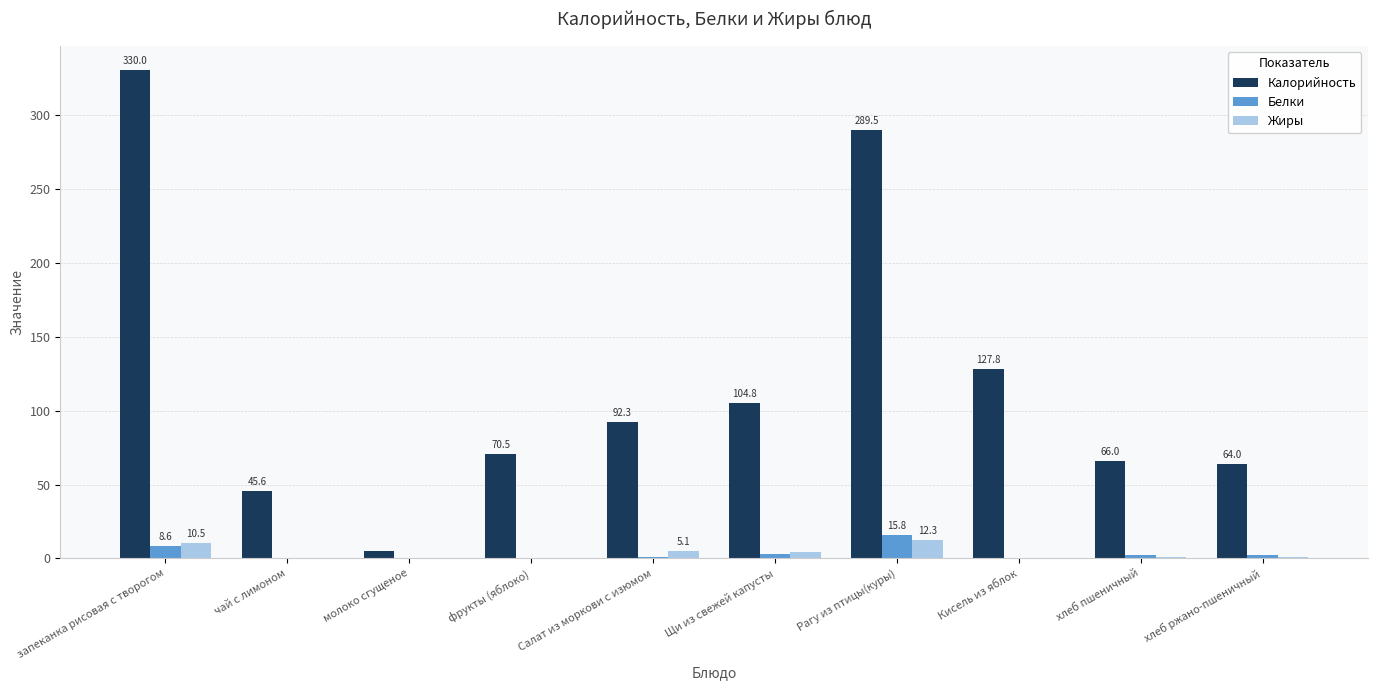

Which series changed the most between молоко сгущеное and фрукты (яблоко)?

Калорийность